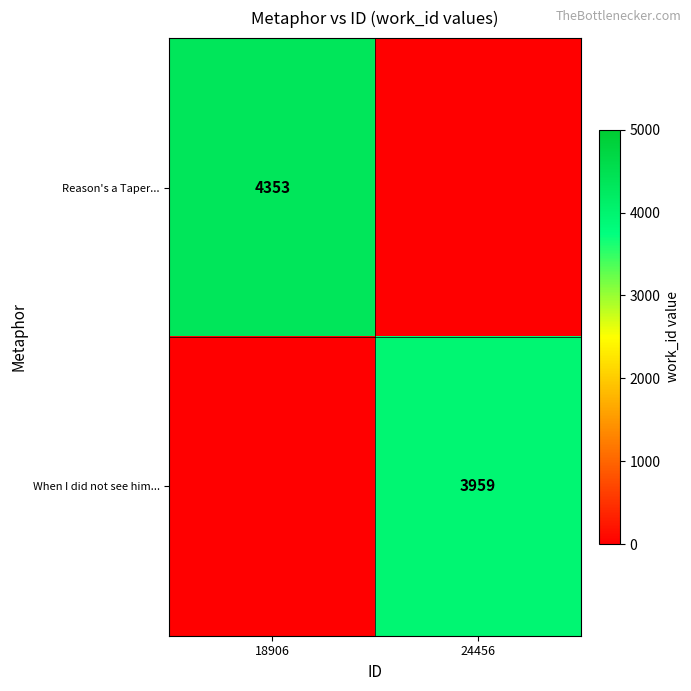

Is it true that Reason's a Taper... equals 2486 at 18906?

False